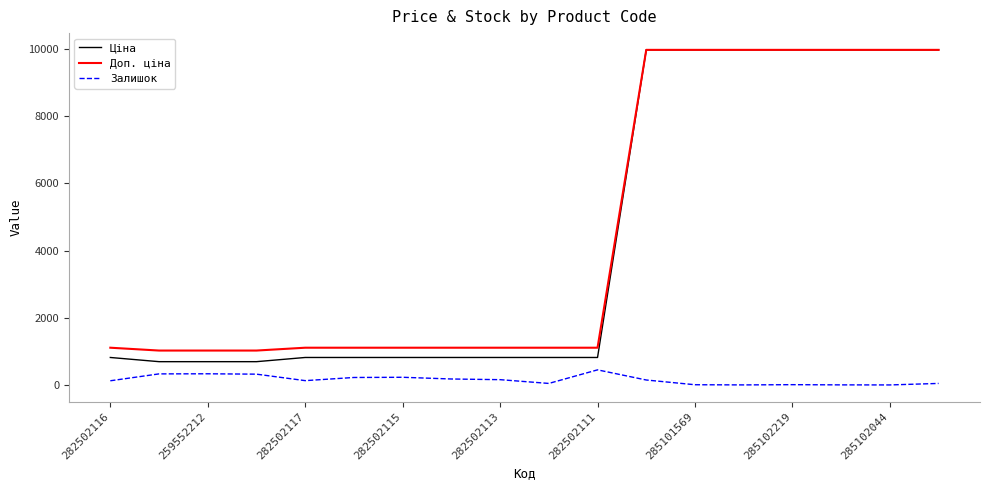

What is the minimum value for Доп. ціна?

1024.6